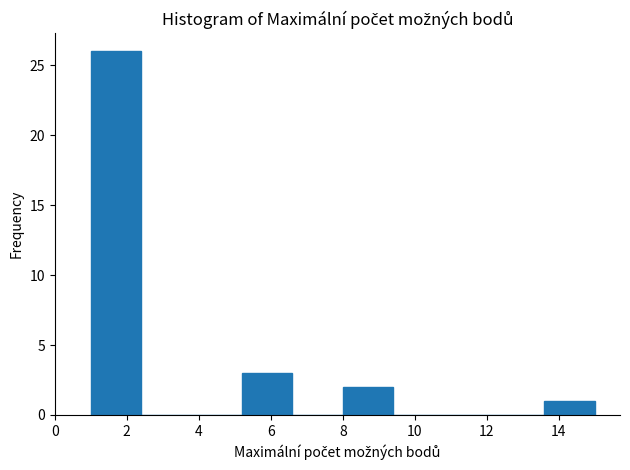

How tall is the bar that spans 13.6 to 15.0 on the x-axis? The values are not printed on the chart, so give them approximately, as read against the axis.

1